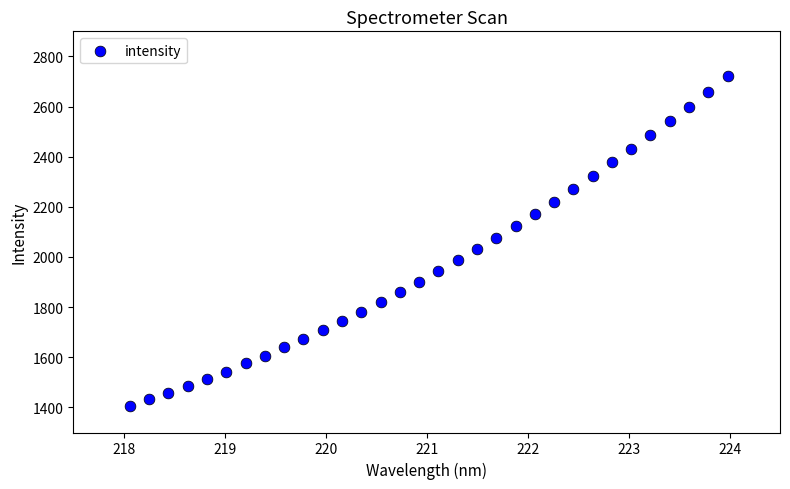

What is the range of Y values (max minus min)?

1313.9